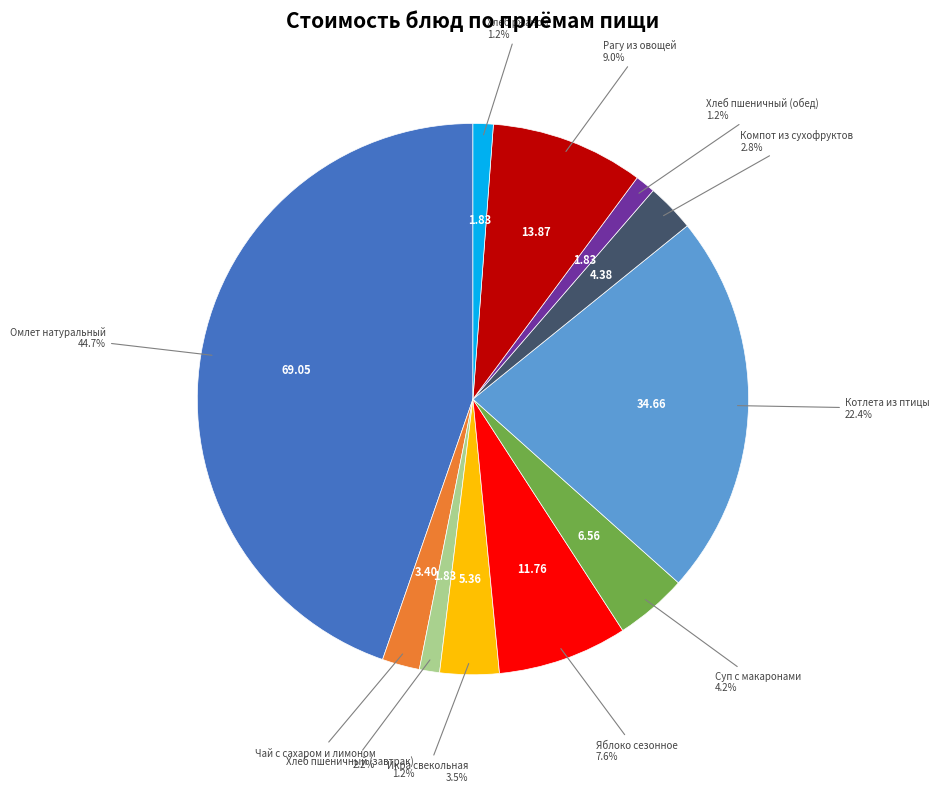

How much of the chart is everything except Икра свекольная?

96.5%